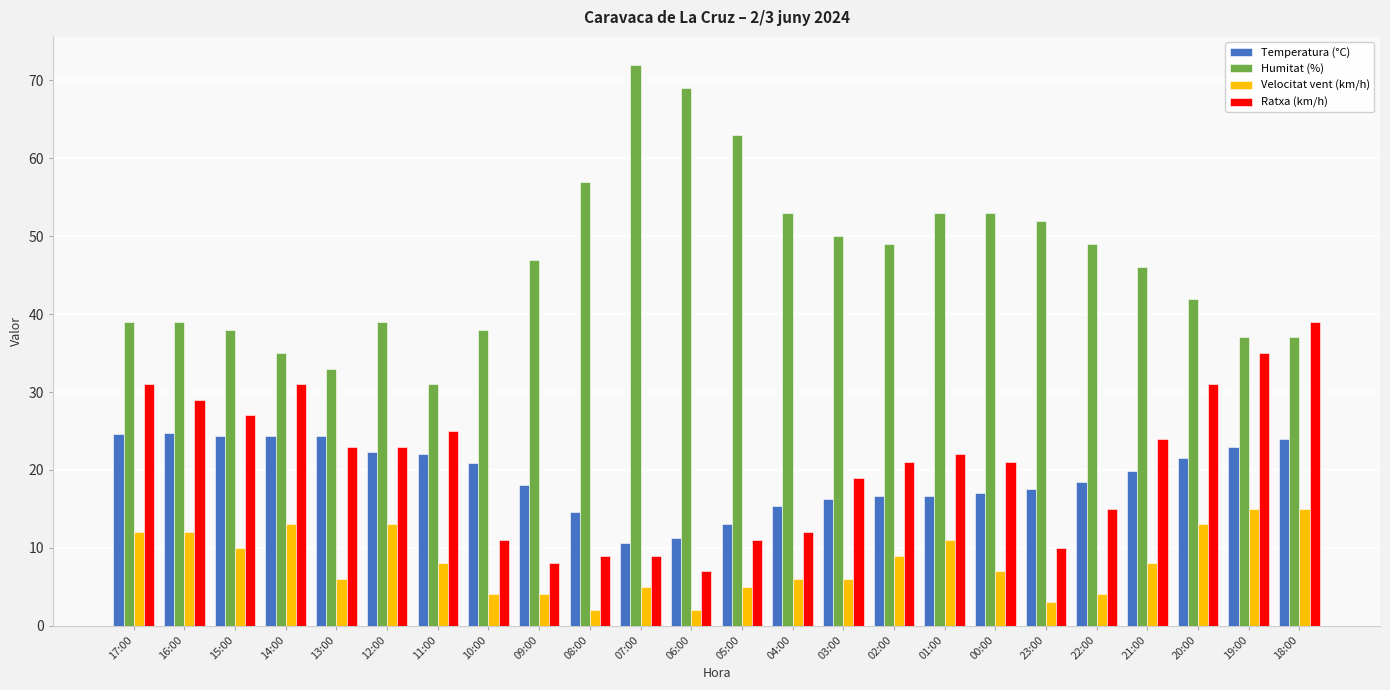

What is the minimum value for Humitat (%)?

31.0